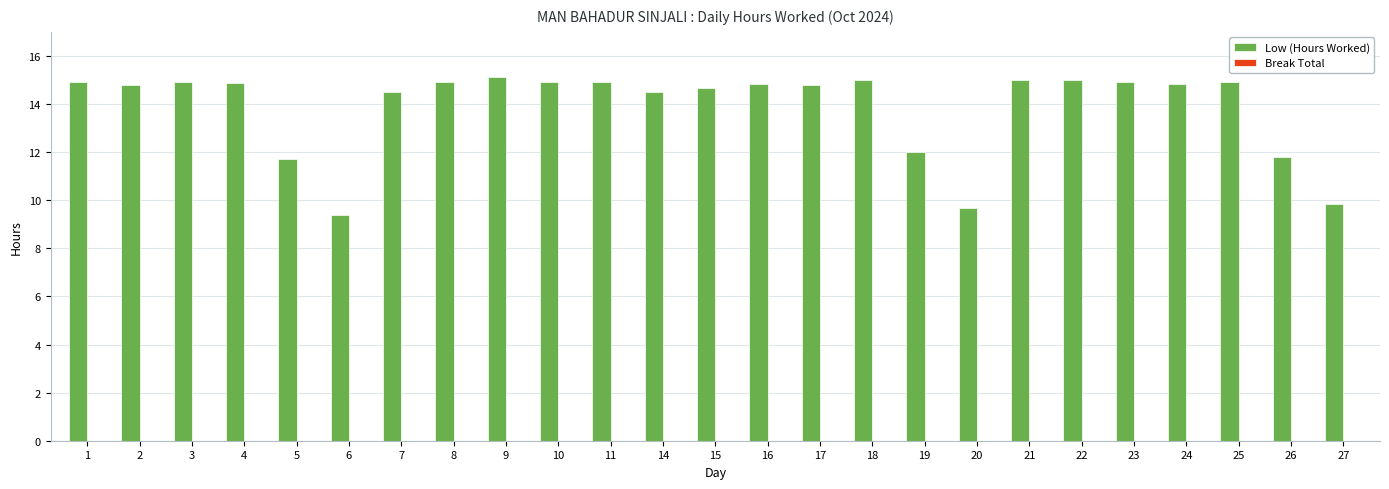

What is the value of the 17th bar from the left?

12.0